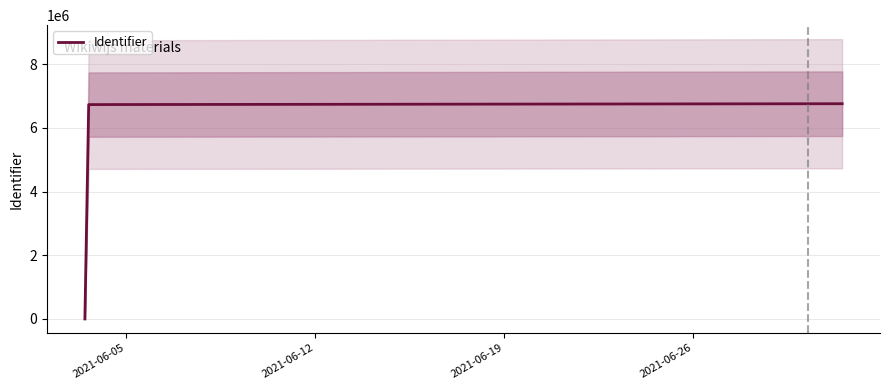

What is the greatest value displayed?

6760945